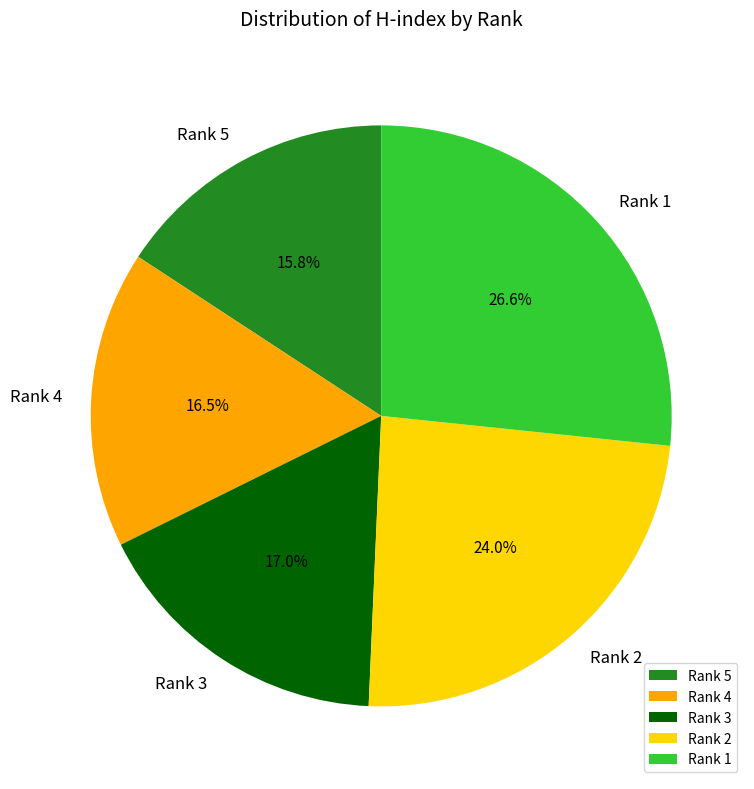

The Rank 1 slice represents 27% of the pie. True or false?

True